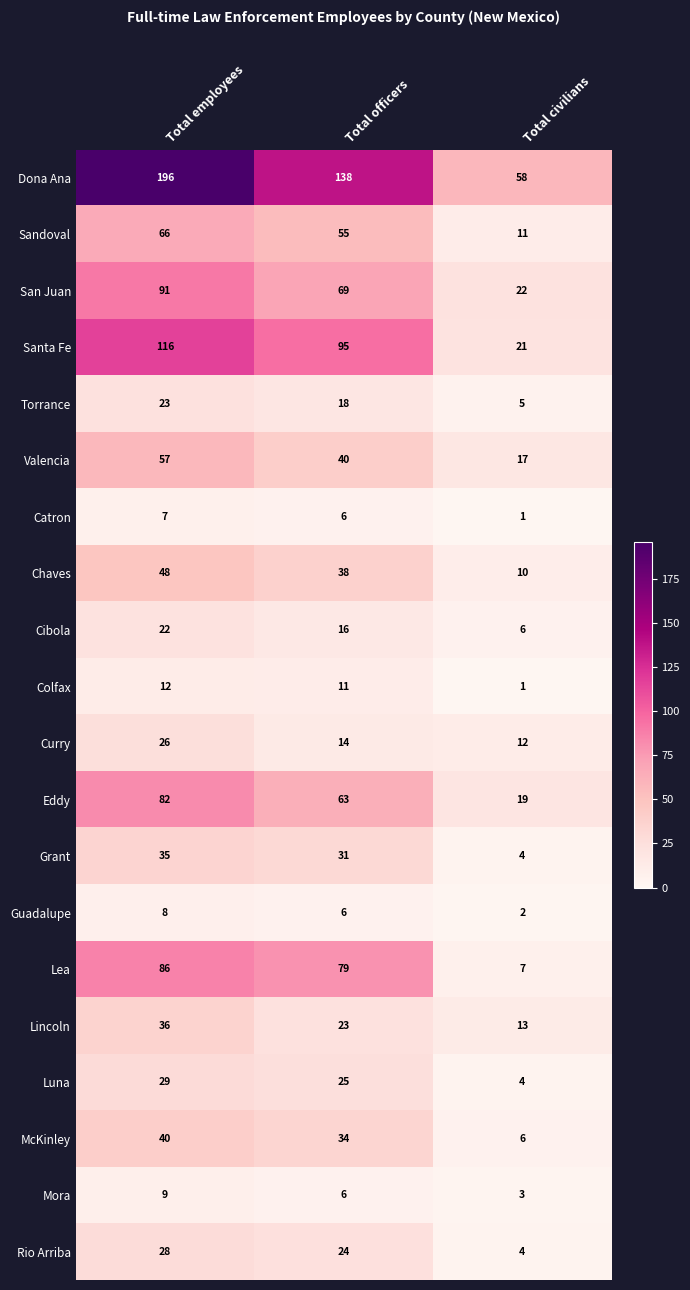

At which category is the sum across all series the highest?

Total employees